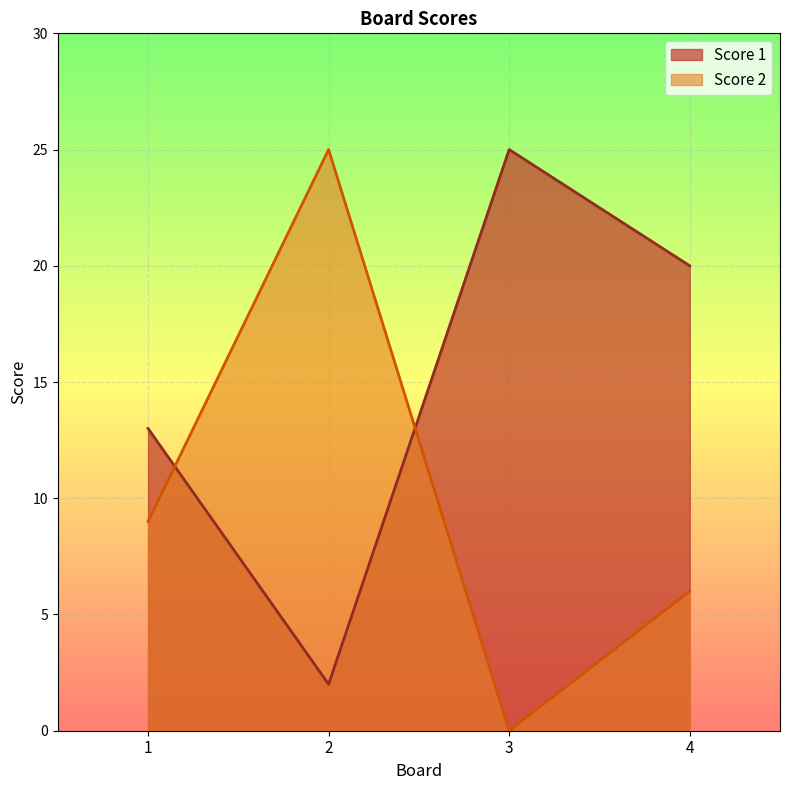

What is the difference between the maximum and minimum values in the Score 2 series?

25